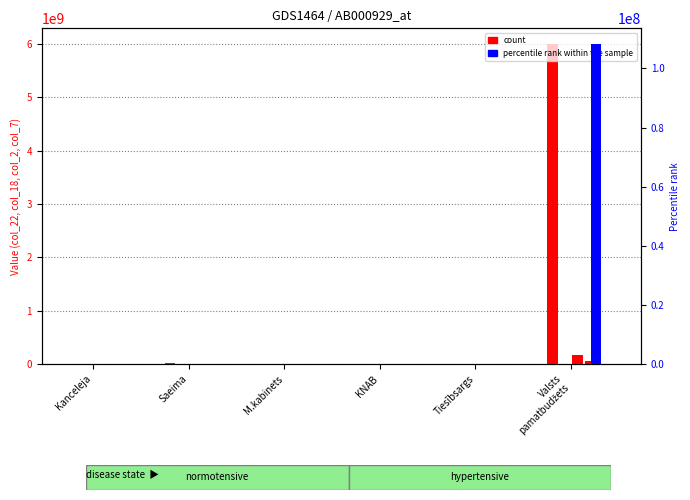

What are all the series names shown in the legend?

count, percentile rank within the sample